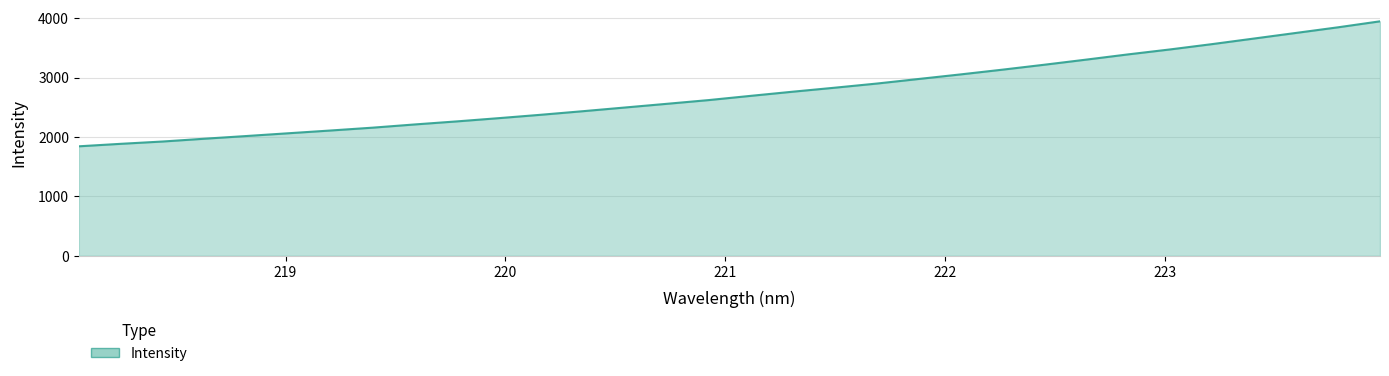

What is the maximum value shown in the chart?

3945.5